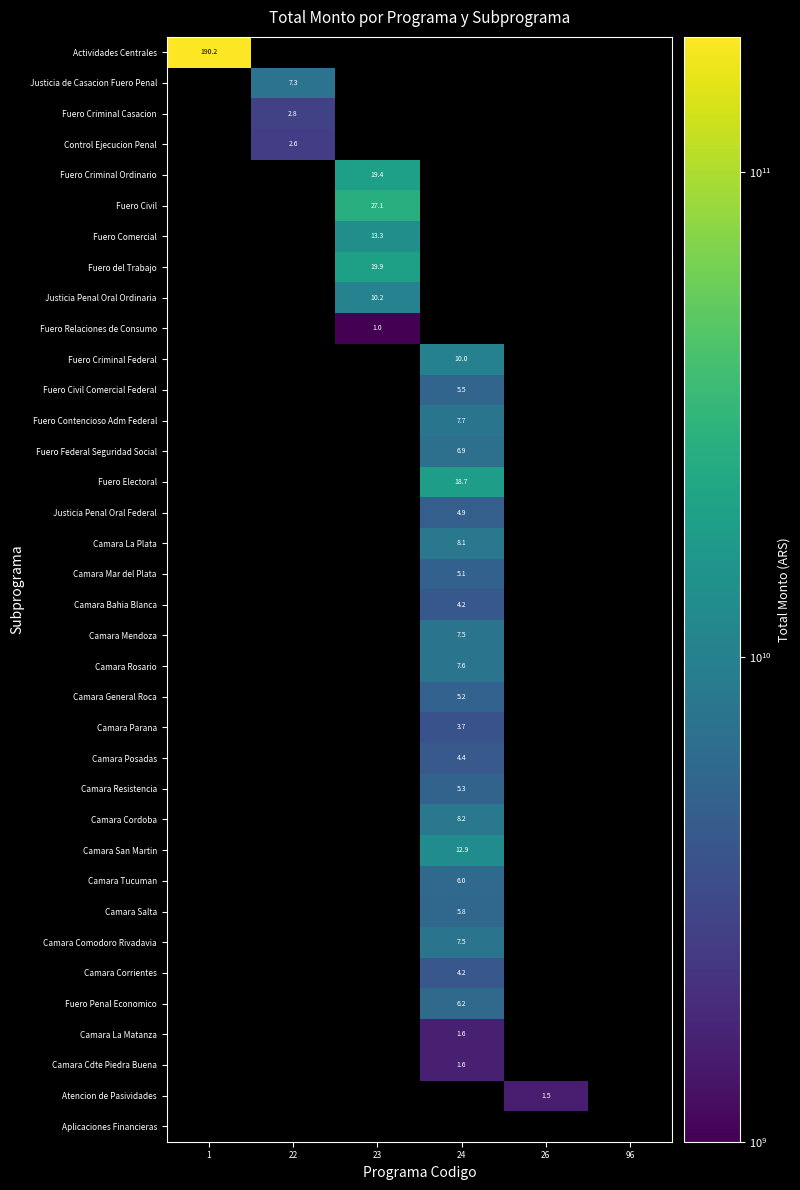

Which has a higher value, 96 or 1?

1